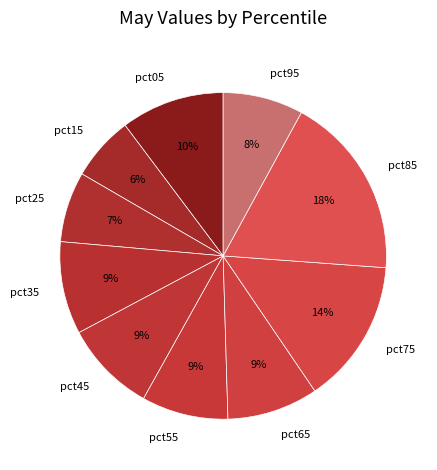

Which slice is the smallest?

pct15